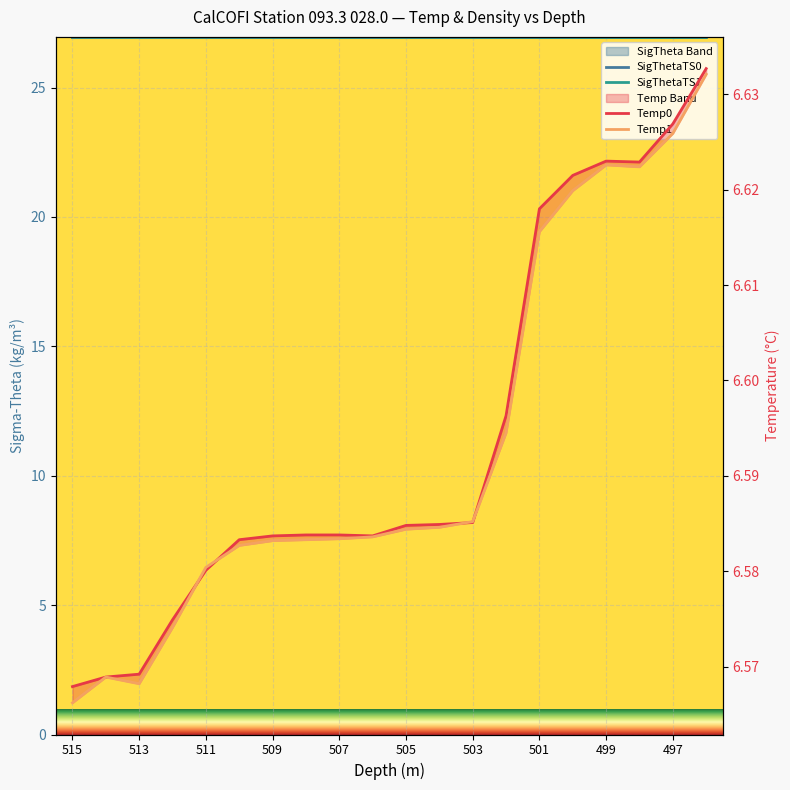

What is the minimum value for Temp1?

6.6